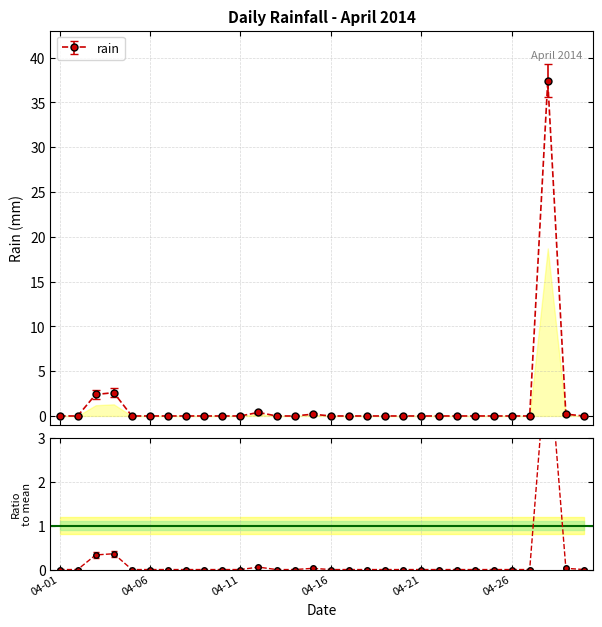

What is the sum of all values?

43.2